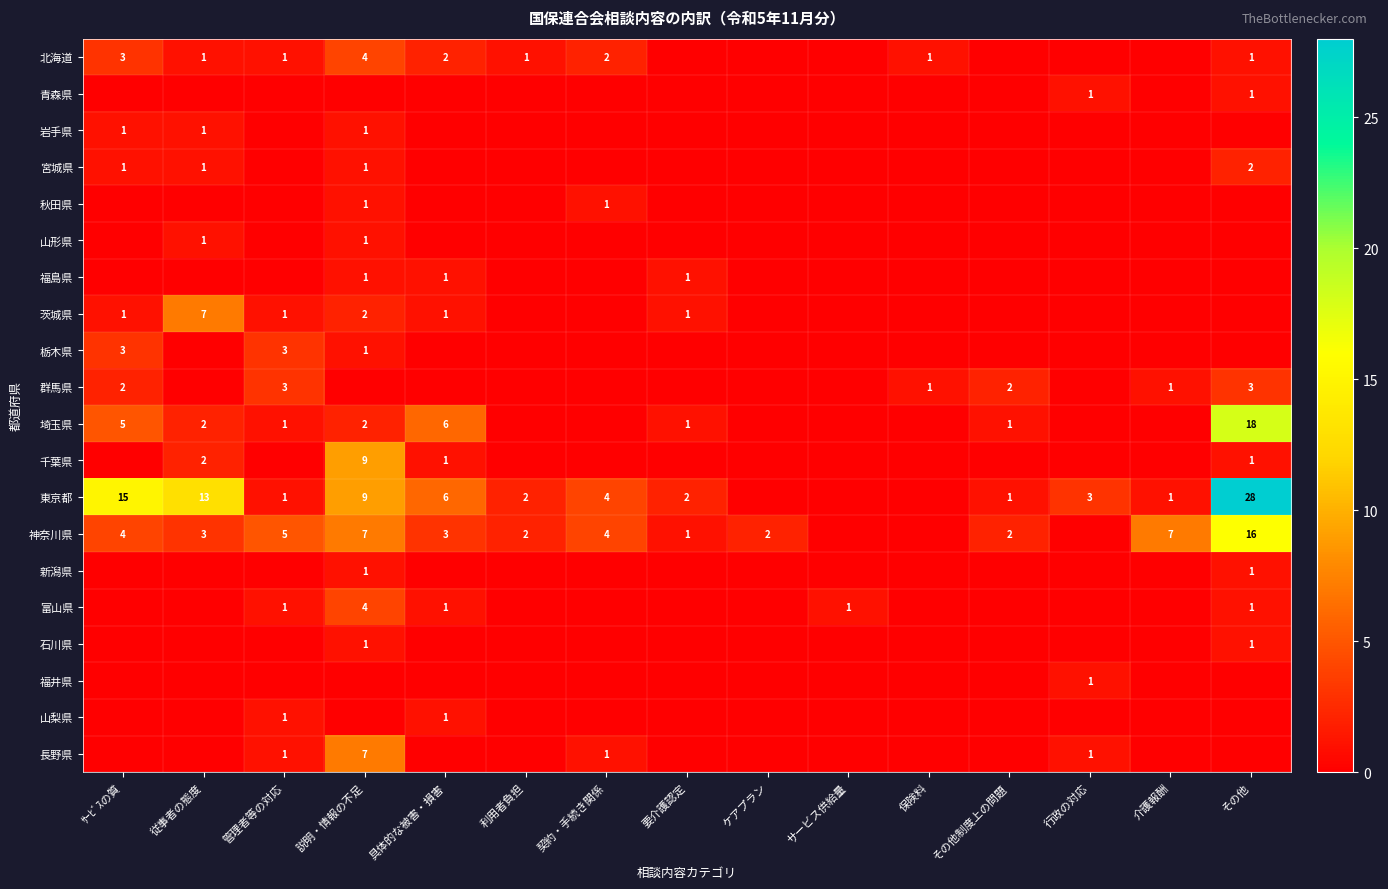

The value of 神奈川県 at 契約・手続き関係 is 5. True or false?

False